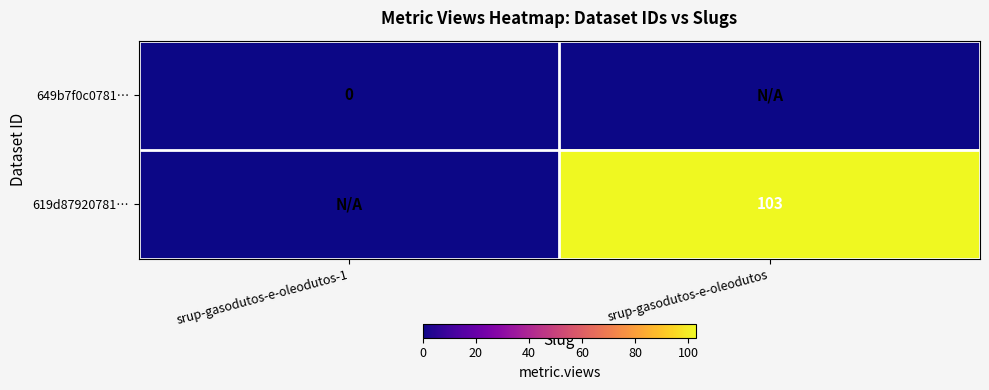

True or false: 619d87920781… has a value of 103 at srup-gasodutos-e-oleodutos.

True